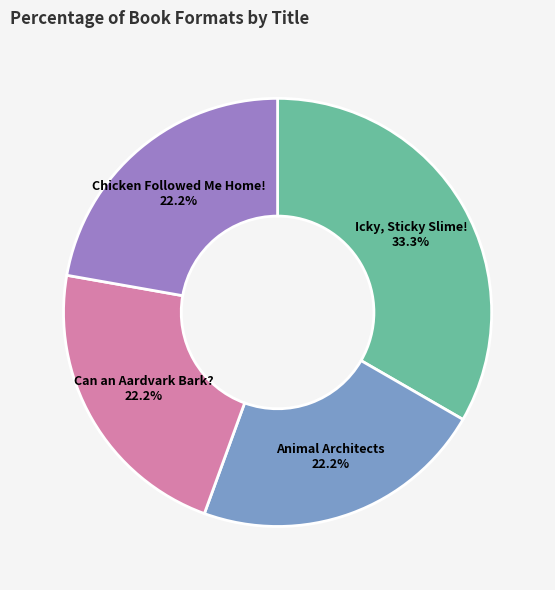

To the nearest percent, what is the combined percentage of Animal Architects and Chicken Followed Me Home!?

44%